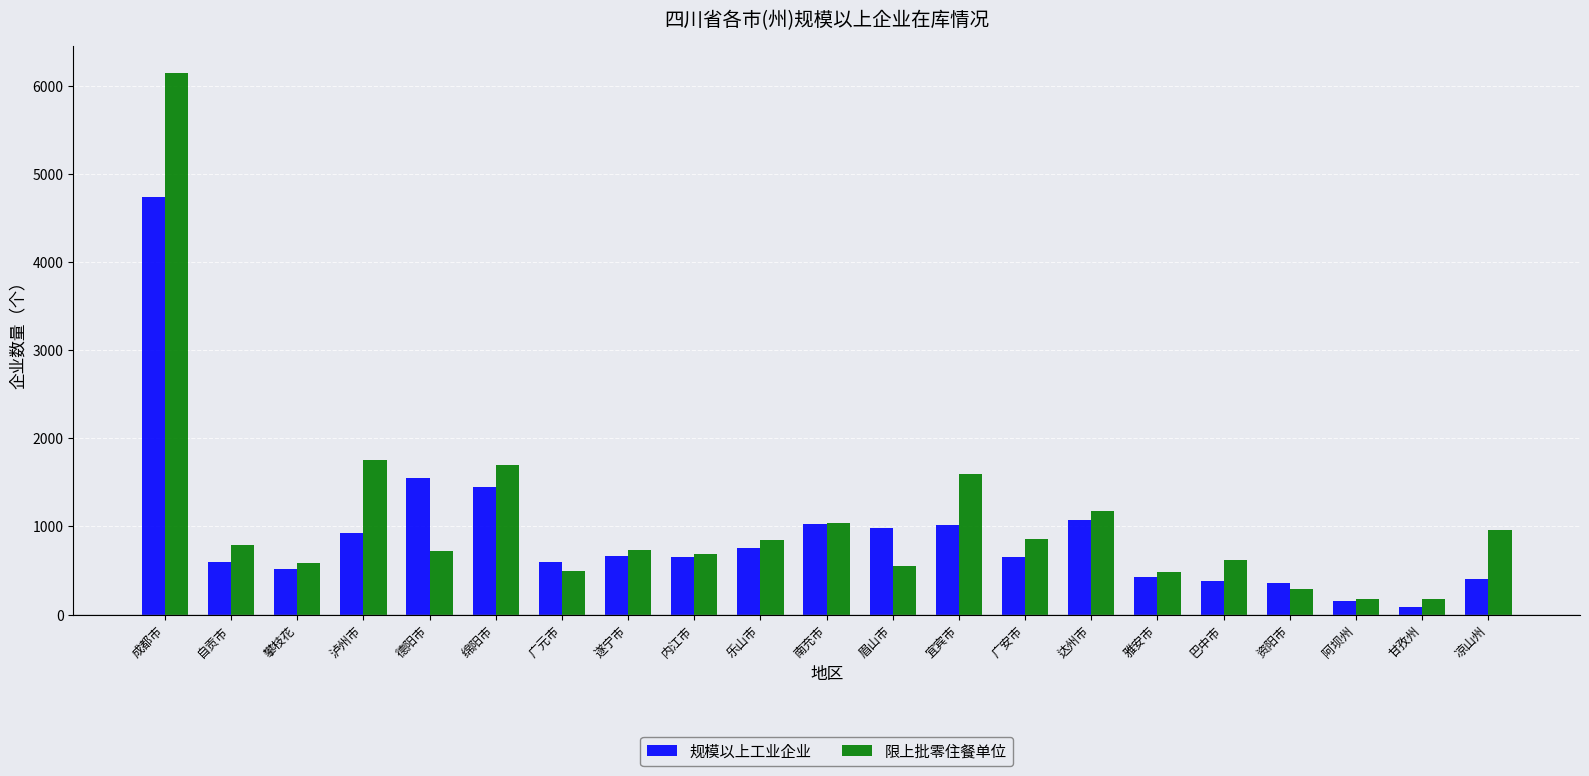

The value of 限上批零住餐单位 at 遂宁市 is 369. True or false?

False